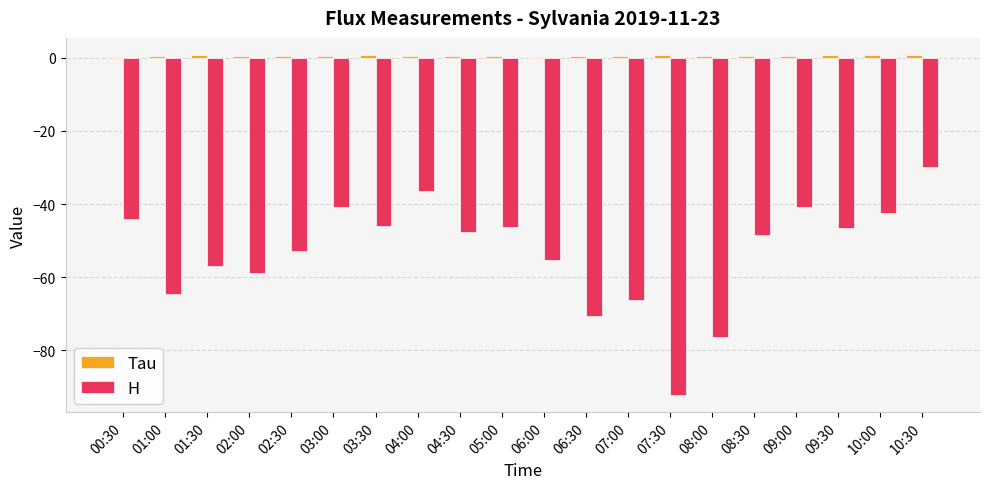

What is the sum of all H values?

-1062.9